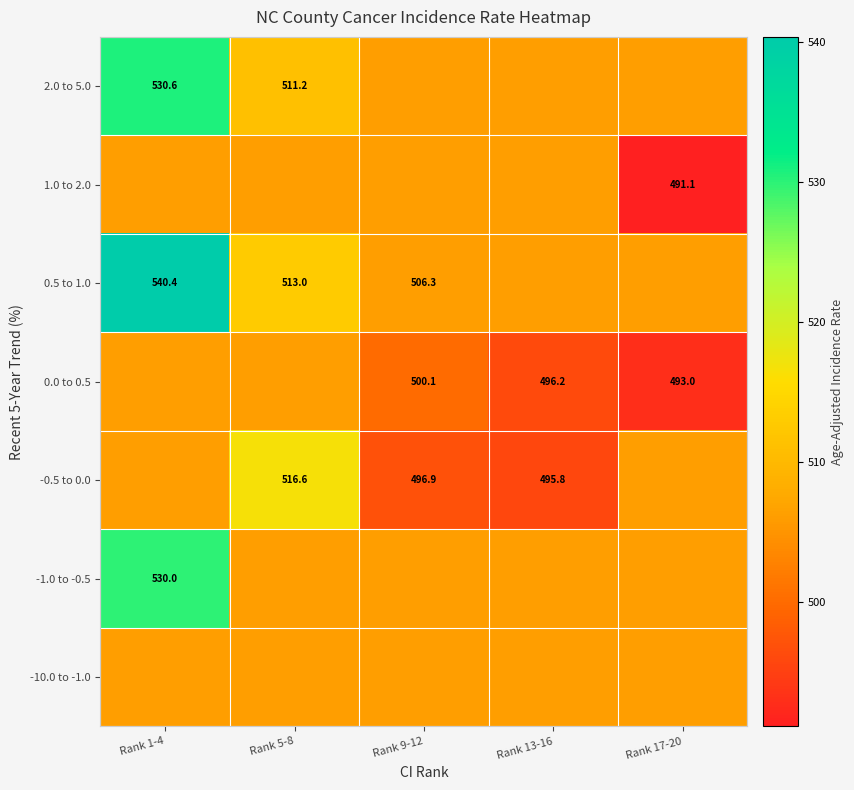

What is the spread (max minus min) of values at Rank 5-8?

10.3